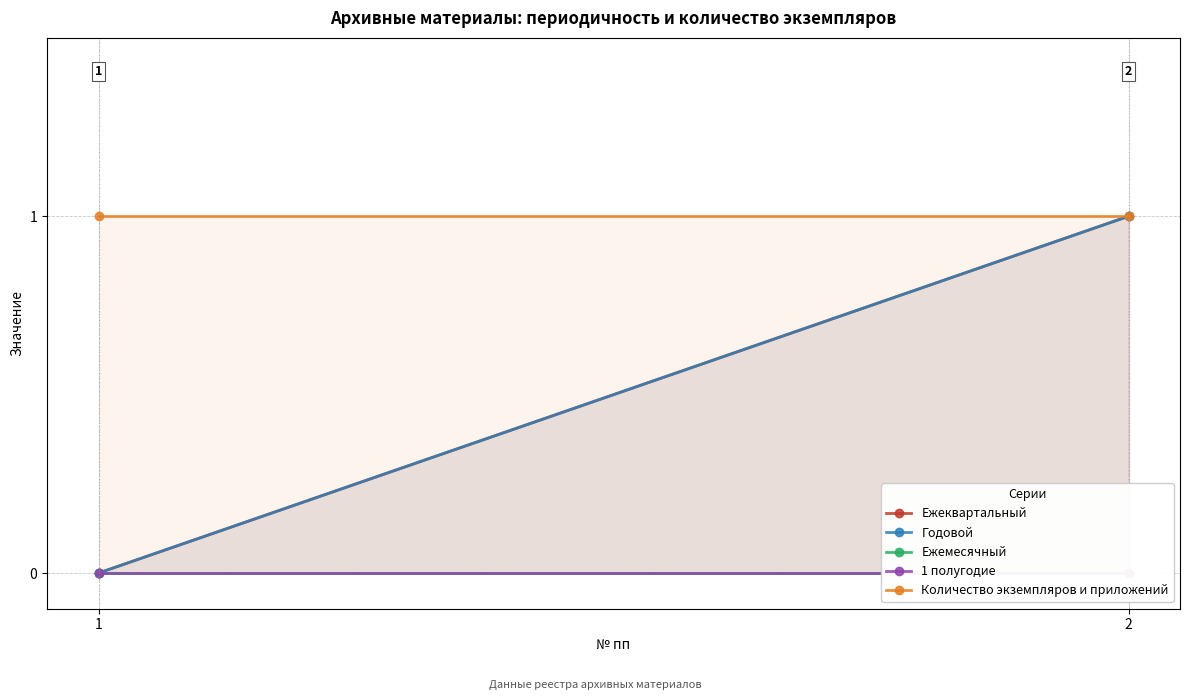

What is the value of the Ежеквартальный point at the 2nd from the left?

1